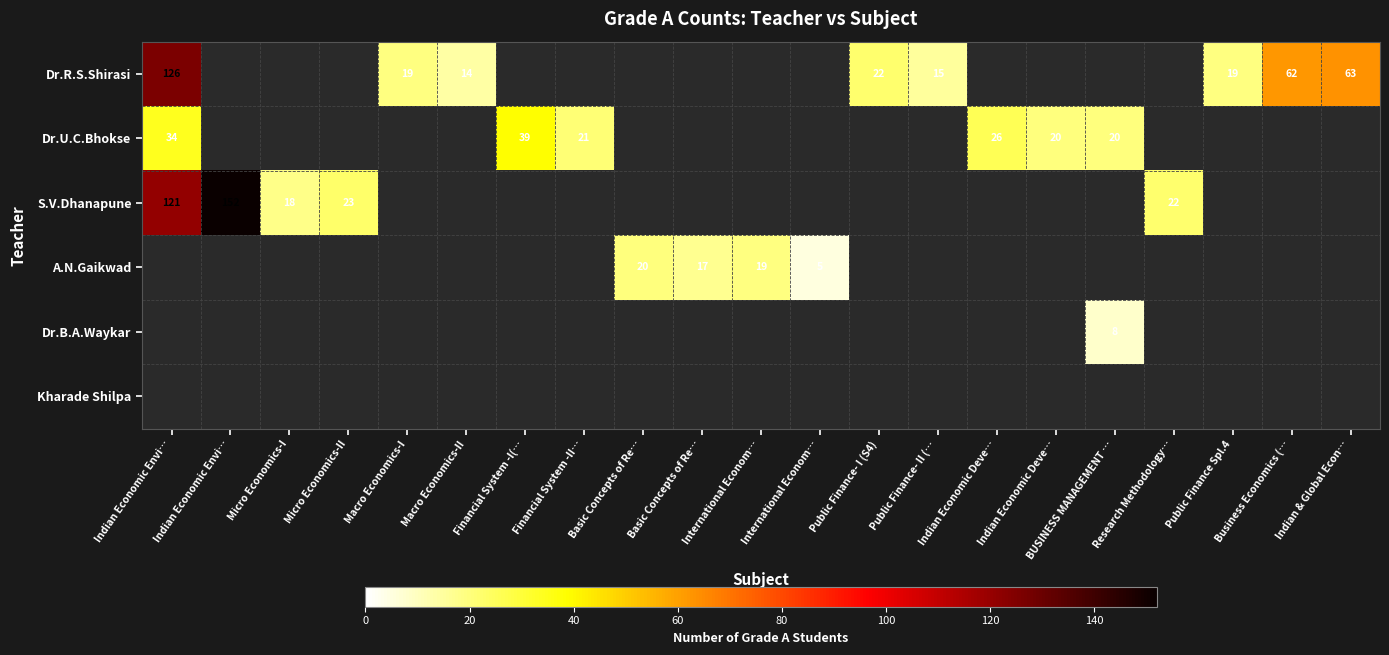

Rank the series at Macro Economics-I from lowest to highest value.

Dr.R.S.Shirasi, Dr.U.C.Bhokse, S.V.Dhanapune, A.N.Gaikwad, Dr.B.A.Waykar, Kharade Shilpa